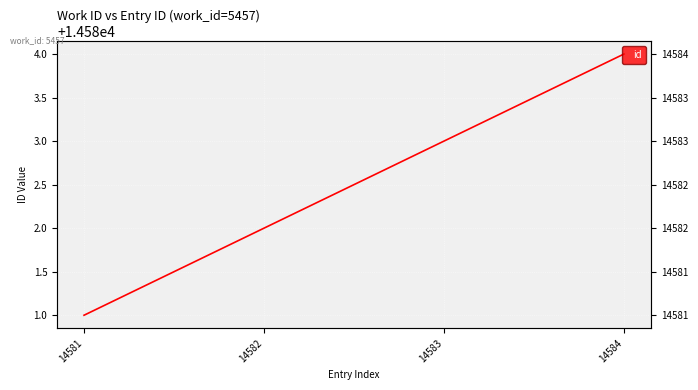

Where is the data nearest to the value 14582?

14582